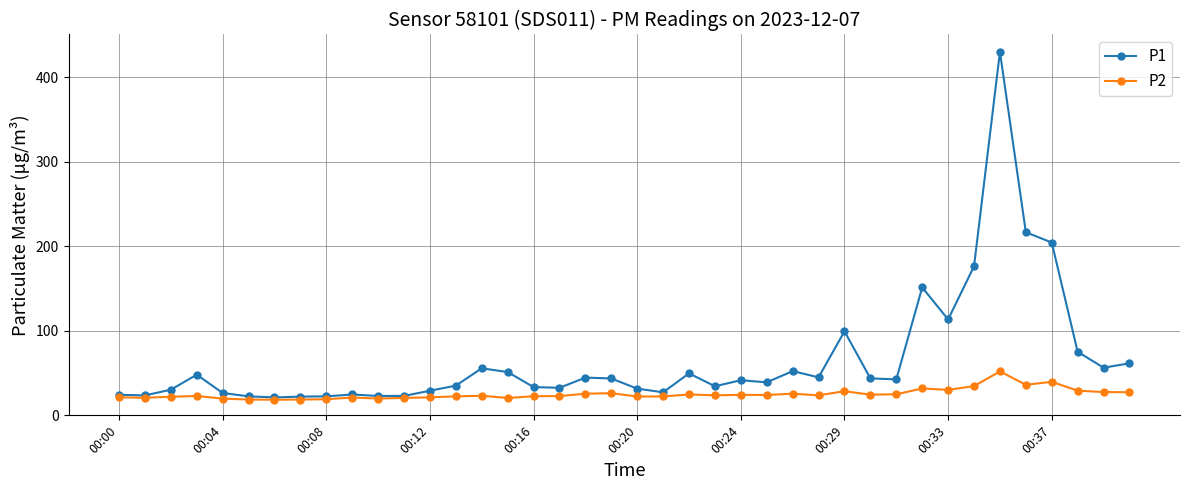

Does the chart display data point markers on the line(s)?

Yes